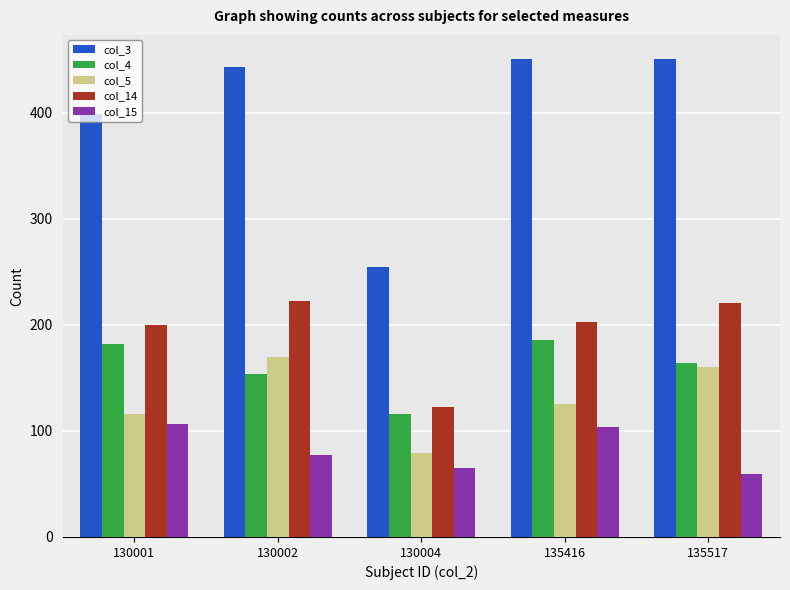

Reading right to left, list all the values displayed in this chart.

col_3: 135517=451	135416=451	130004=255	130002=443	130001=399
col_4: 135517=164	135416=186	130004=116	130002=154	130001=182
col_5: 135517=160	135416=125	130004=79	130002=170	130001=116
col_14: 135517=221	135416=203	130004=123	130002=223	130001=200
col_15: 135517=59	135416=104	130004=65	130002=77	130001=107